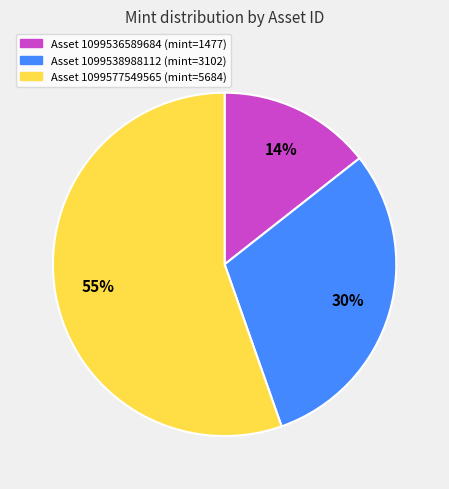

How many segments does this pie chart have?

3